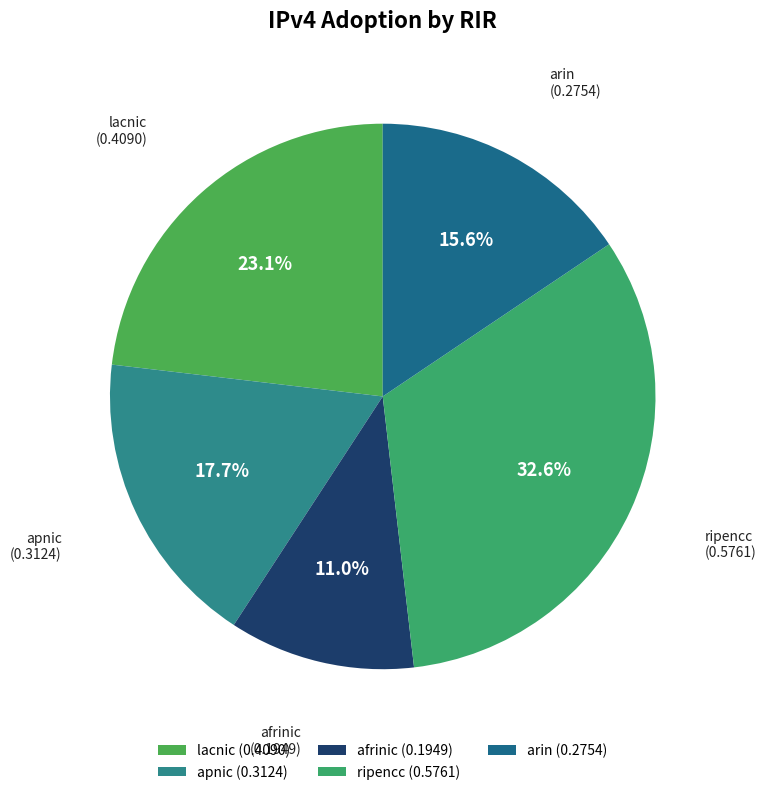

Between afrinic and ripencc, which is larger?

ripencc